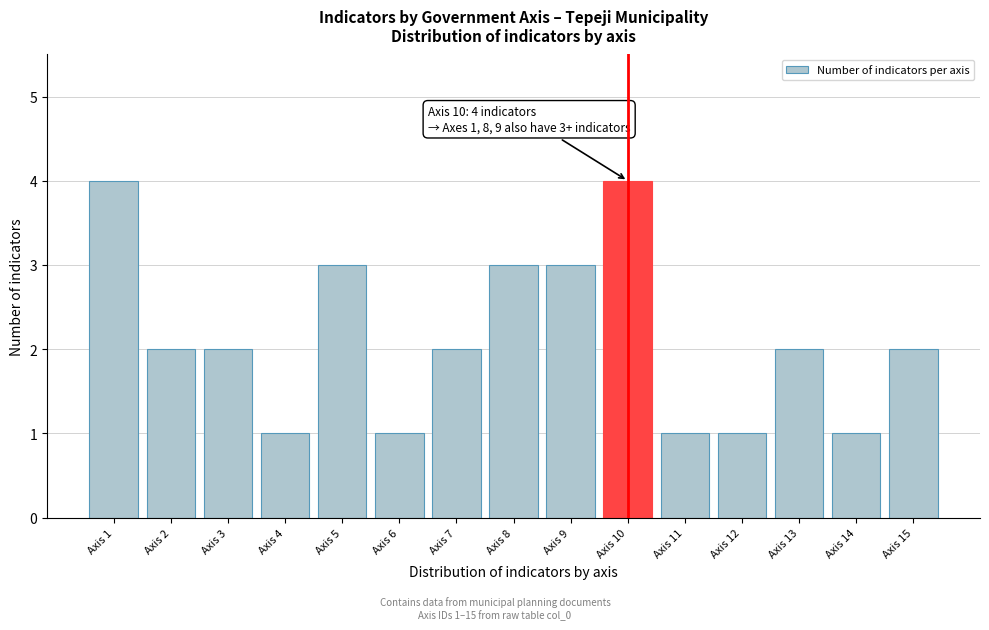

Reading left to right, list all the values displayed in this chart.

4	2	2	1	3	1	2	3	3	4	1	1	2	1	2